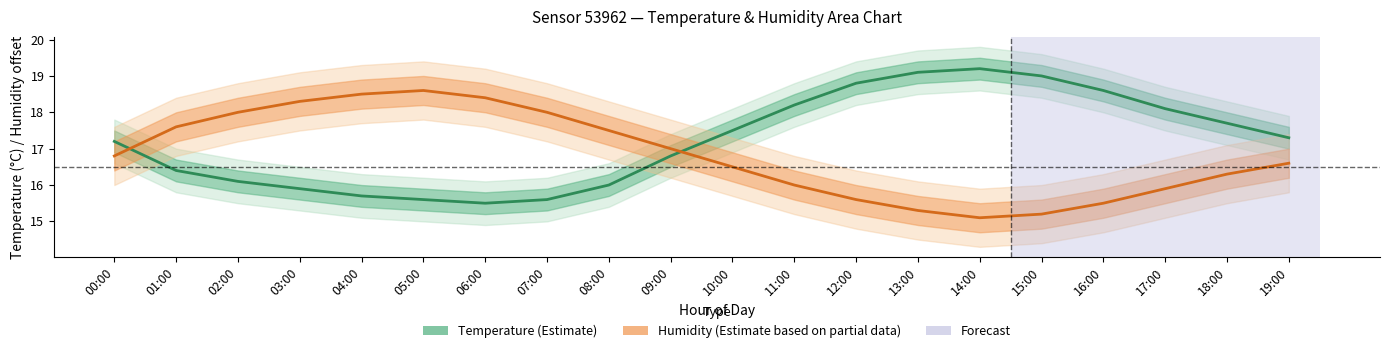

At which label does Temperature (°C) reach its peak?

14:00